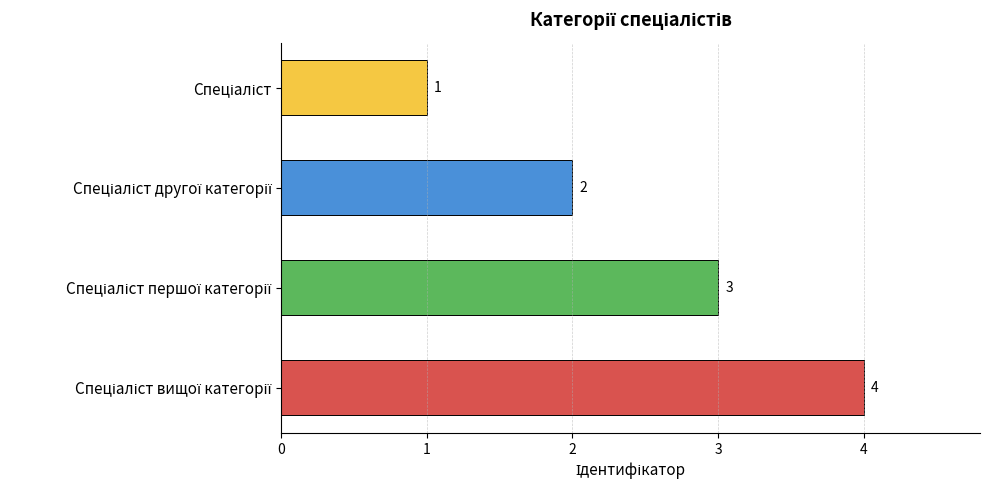

How many data points does each series have?

4